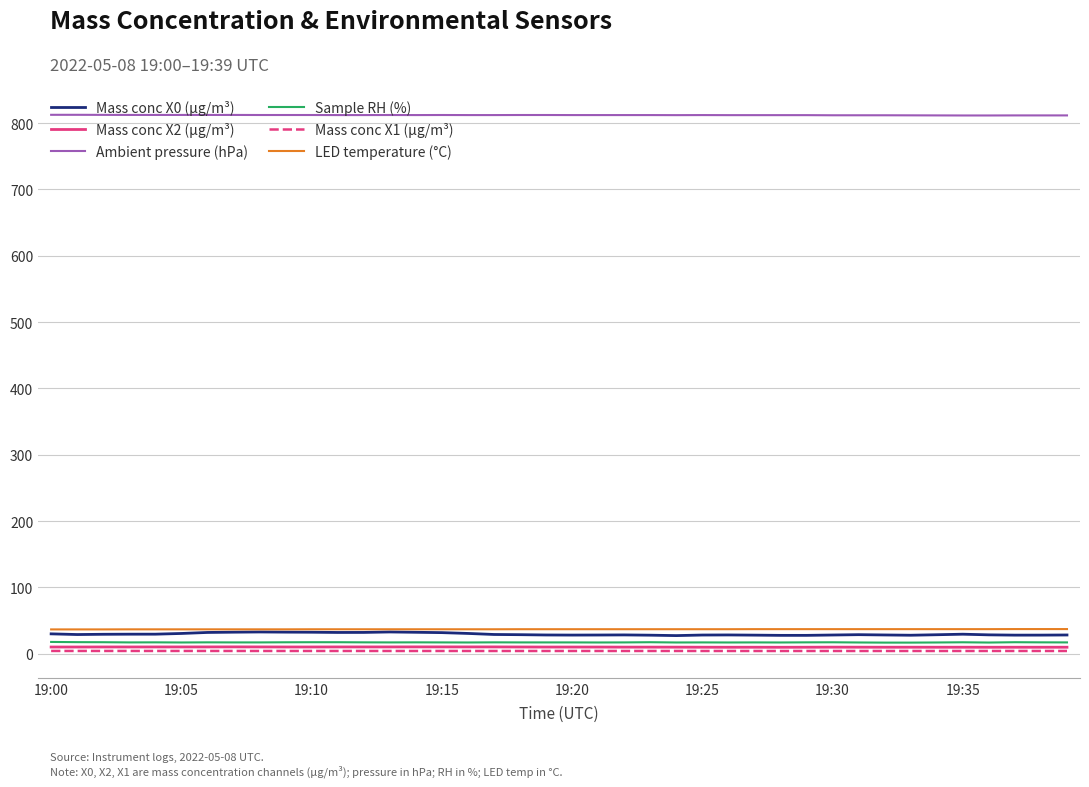

What is the difference between the maximum and minimum values in the Mass conc X2 (μg/m³) series?

0.6